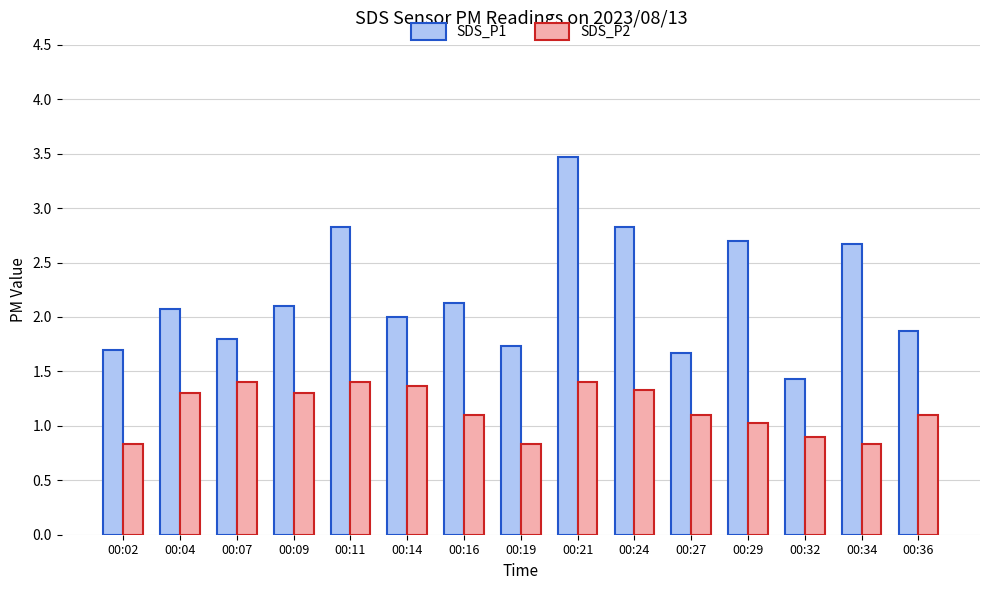

Rank the series by their maximum value, from lowest to highest.

SDS_P2, SDS_P1